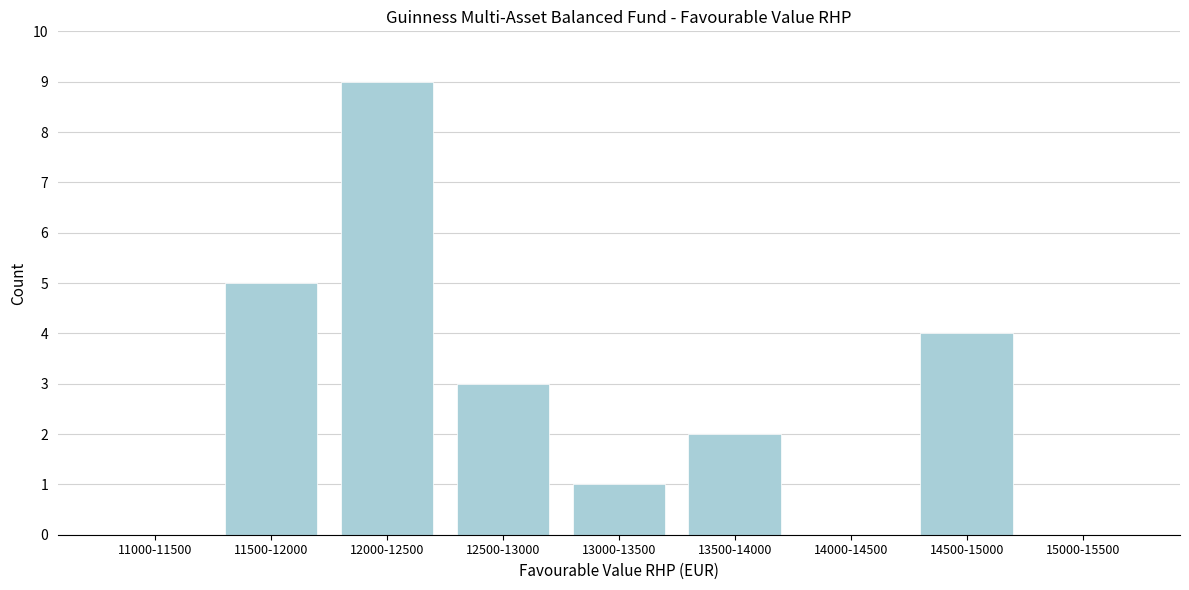

Reading right to left, transcribe all the data shown in this chart.

15000-15500=0	14500-15000=4	14000-14500=0	13500-14000=2	13000-13500=1	12500-13000=3	12000-12500=9	11500-12000=5	11000-11500=0